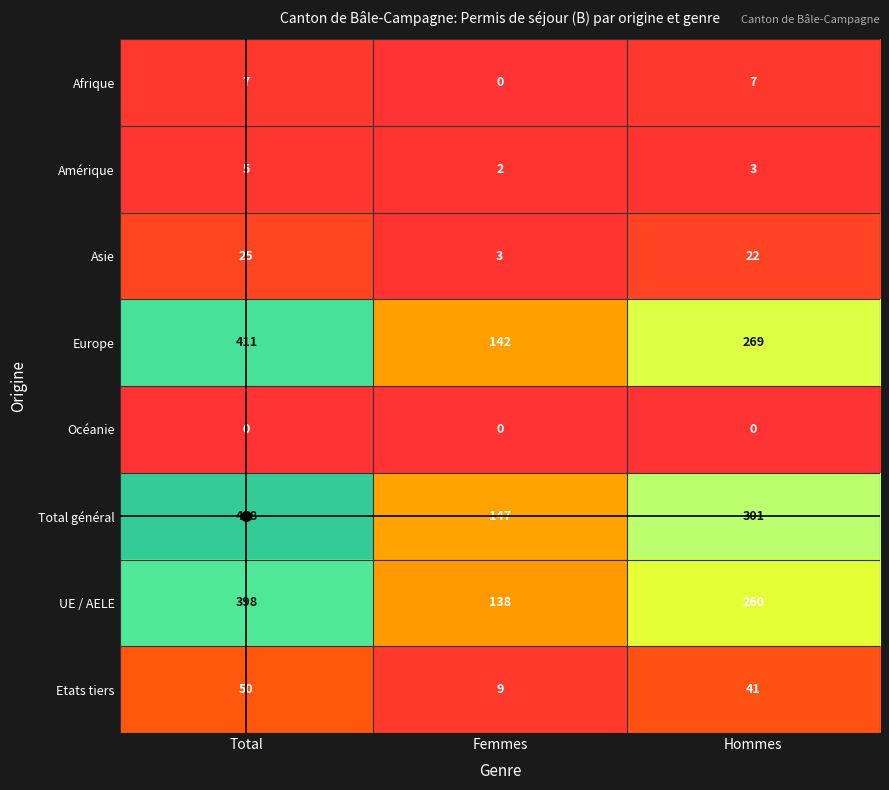

Is the value of Amérique at Hommes greater than the value of Total général at Femmes?

No